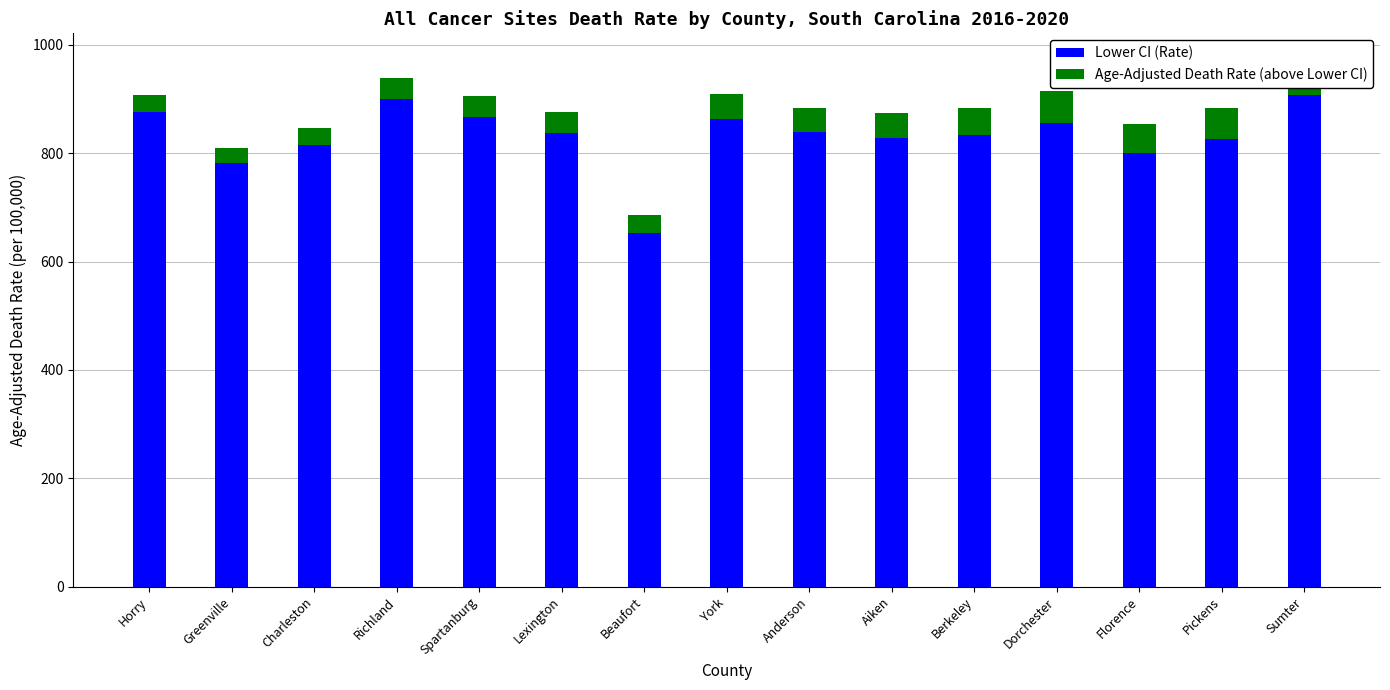

The value of Age-Adjusted Death Rate (above Lower CI) at Greenville is 44.9. True or false?

False